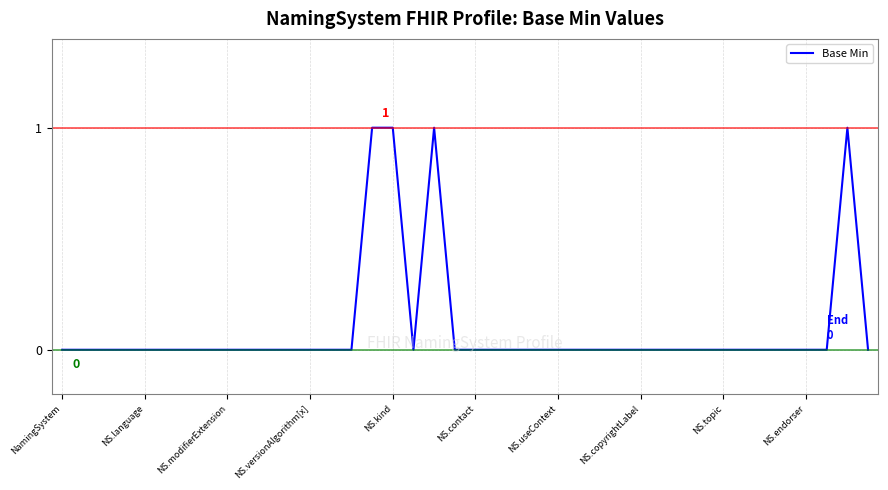

How many lines are shown in the chart?

1